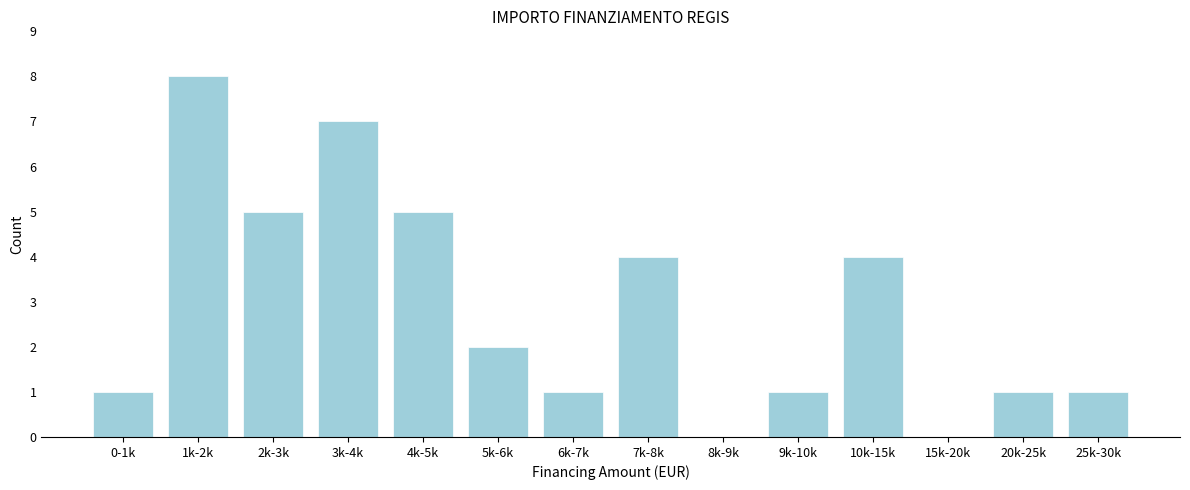

Reading left to right, transcribe all the data shown in this chart.

0-1k=1	1k-2k=8	2k-3k=5	3k-4k=7	4k-5k=5	5k-6k=2	6k-7k=1	7k-8k=4	8k-9k=0	9k-10k=1	10k-15k=4	15k-20k=0	20k-25k=1	25k-30k=1